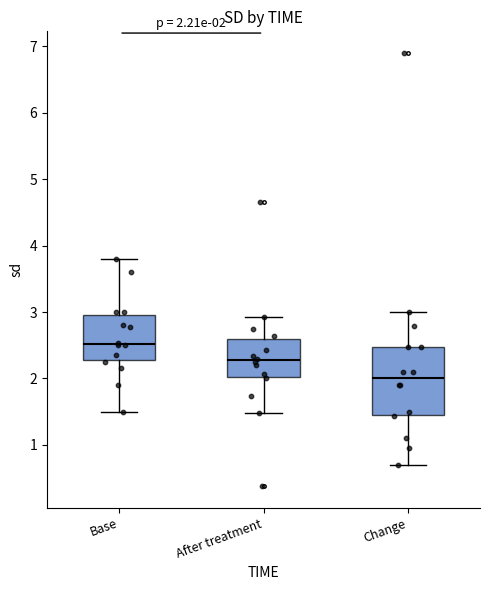

Which box is the tallest, from its lower edge to its upper edge?

Change